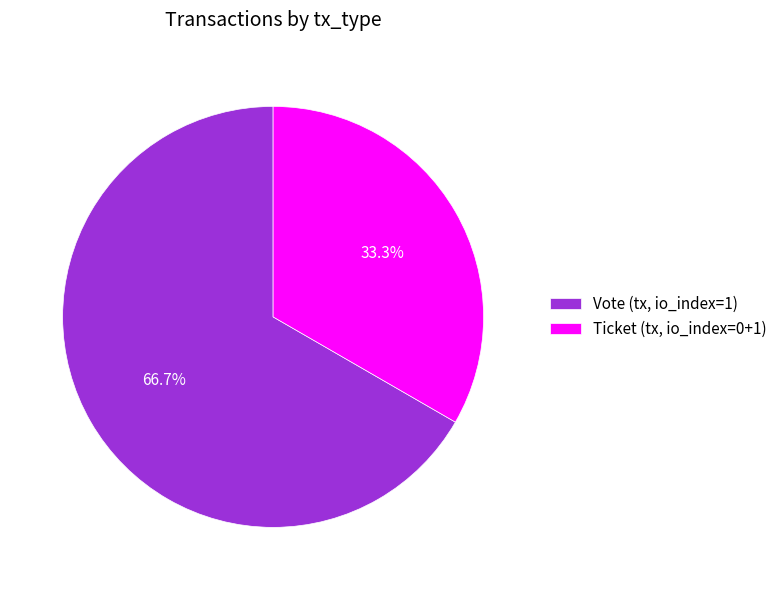

Combined, what portion of the pie is Ticket (tx, io_index=0+1) and Vote (tx, io_index=1)?

100.0%